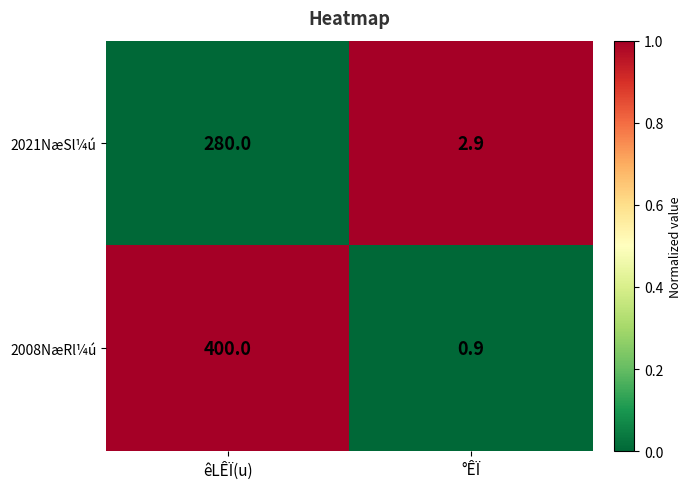

The 2008NæRl¼ú series shows 0.3 at °ÊÏ. True or false?

False